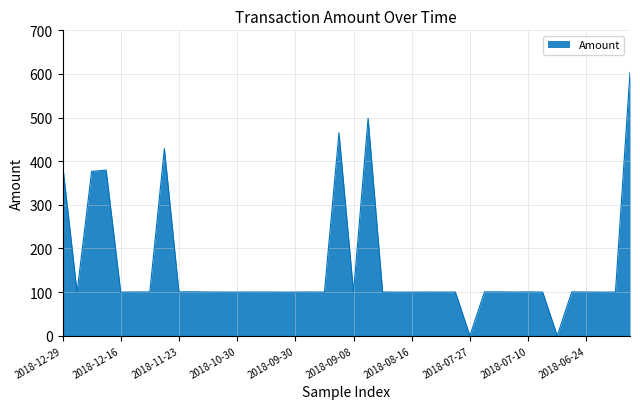

What is the greatest value displayed?

604.0